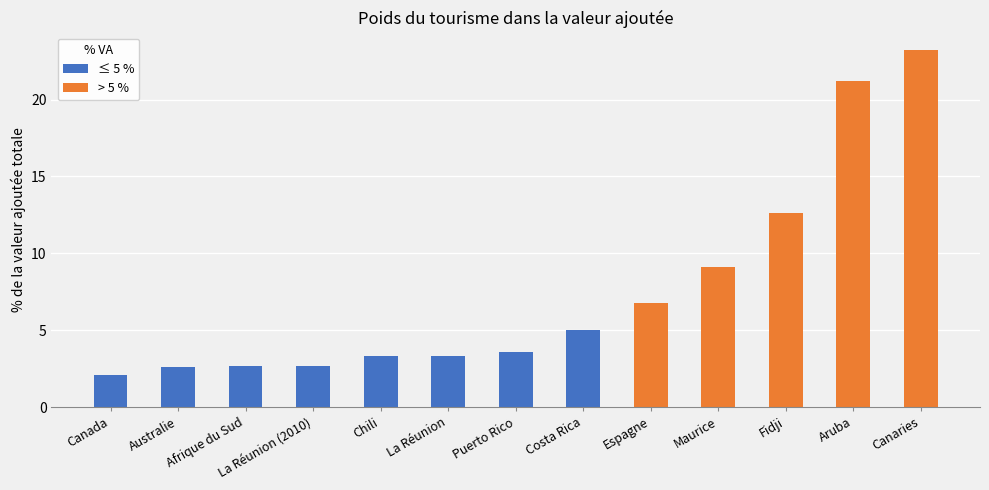

Reading left to right, what are all the values shown in this chart?

2.1	2.6	2.7	2.7	3.3	3.3	3.6	5.0	6.8	9.1	12.6	21.2	23.2